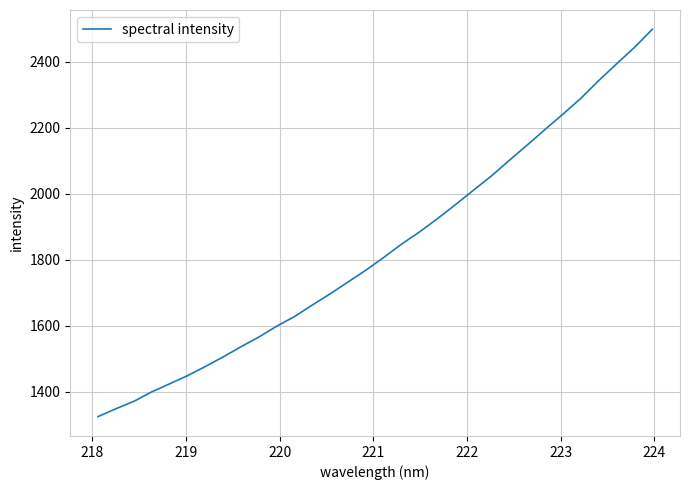

What is the difference between the maximum and minimum values?

1173.2